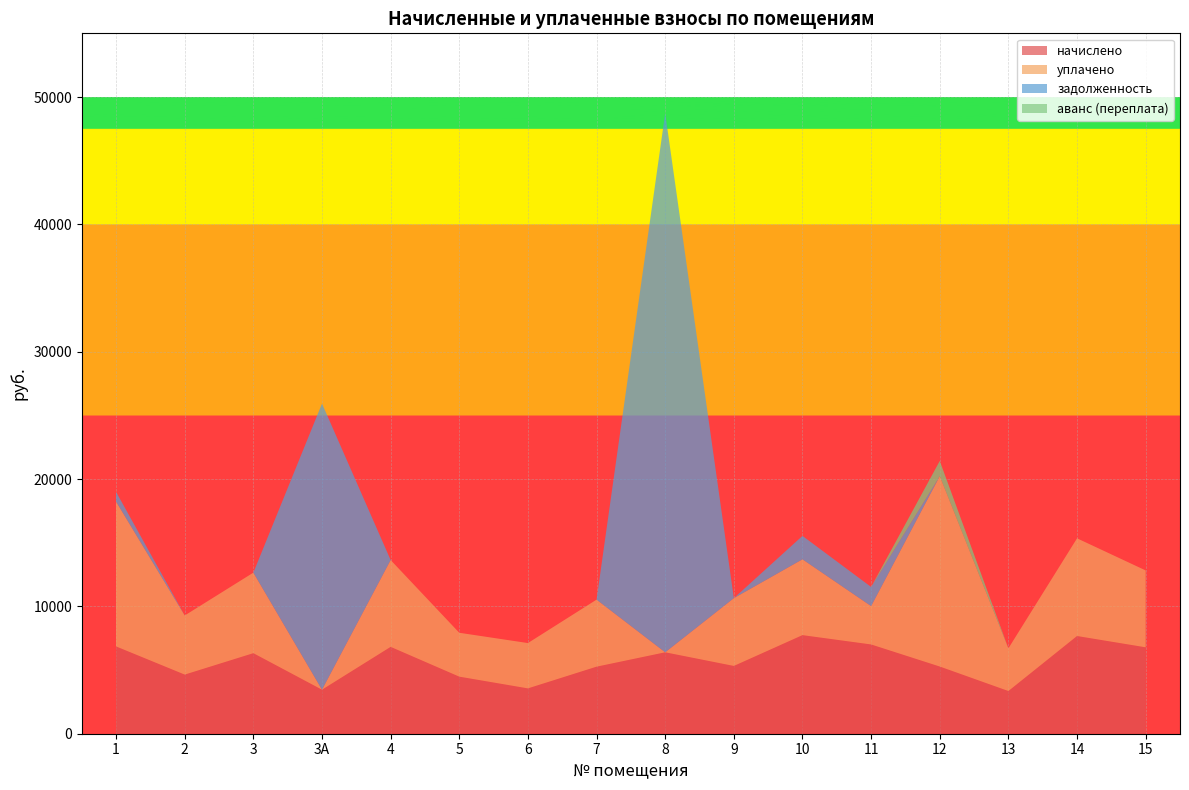

Reading left to right, what are all the values shown in this chart?

начислено: 6854.4	4642.6	6324.5	3456.0	6819.9	4481.1	3559.7	5264.6	6393.6	5322.2	7741.4	7009.4	5276.2	3352.3	7672.3	6785.3
уплачено: 11373.3	4642.6	6324.5	0.0	6819.9	3446.4	3559.7	5264.6	0.0	5322.2	5953.9	3010.6	14949.1	3352.3	7672.3	6037.4
задолженность: 761.6	0.0	0.0	22470.0	0.0	0.0	0.0	0.0	42336.0	0.0	1840.6	1505.3	0.0	0.0	0.0	0.0
аванс (переплата): 0.0	0.0	0.0	0.0	0.0	0.0	0.0	0.0	0.0	0.0	0.0	0.0	1194.5	0.0	0.0	0.0